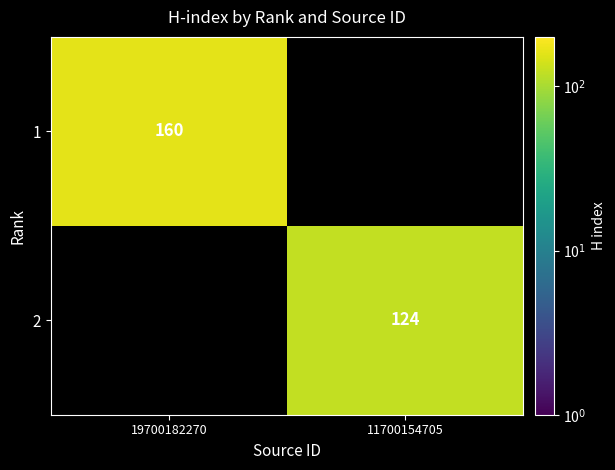

Is it true that 2 equals 124 at 11700154705?

True